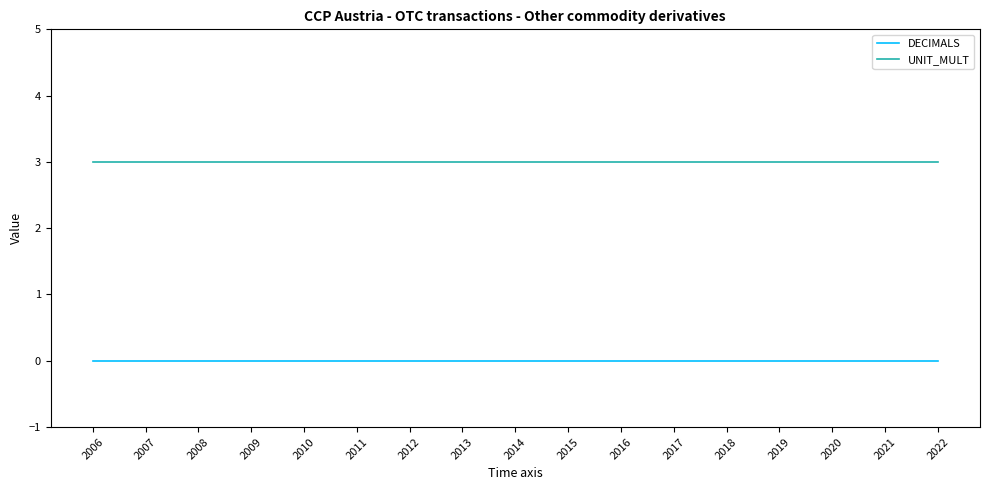

How many lines are shown in the chart?

2